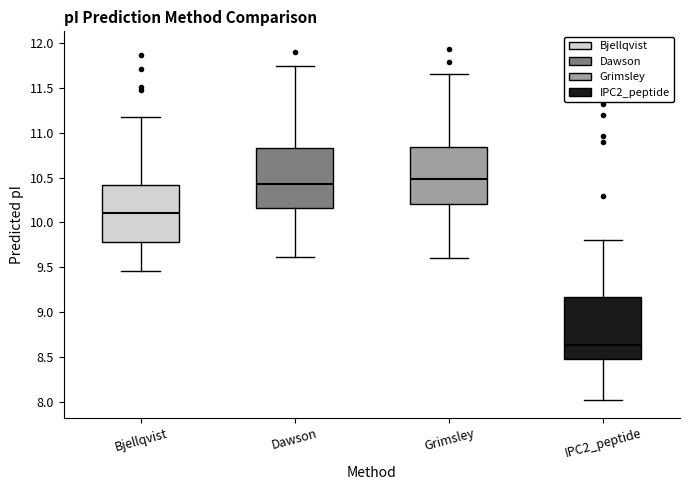

Reading left to right, read every box against the y-axis: the position of its median line, the range the box covers, and the ends of its whiskers. The values are not printed on the chart, so give them approximately, as read against the axis.

Bjellqvist: median 10.10, box 9.80 to 10.40, whiskers 9.45 to 11.15
Dawson: median 10.40, box 10.15 to 10.85, whiskers 9.60 to 11.75
Grimsley: median 10.50, box 10.20 to 10.85, whiskers 9.60 to 11.65
IPC2_peptide: median 8.65, box 8.50 to 9.15, whiskers 8.00 to 9.80